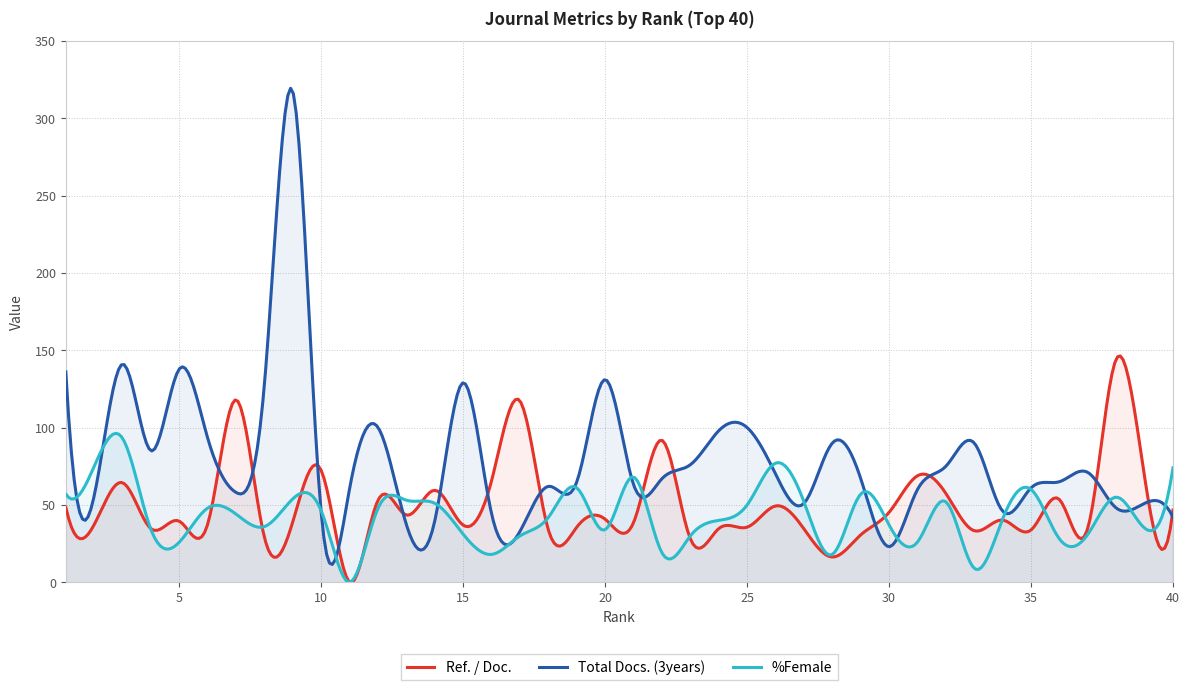

What is the value of the %Female point at the 8th from the left?

36.0